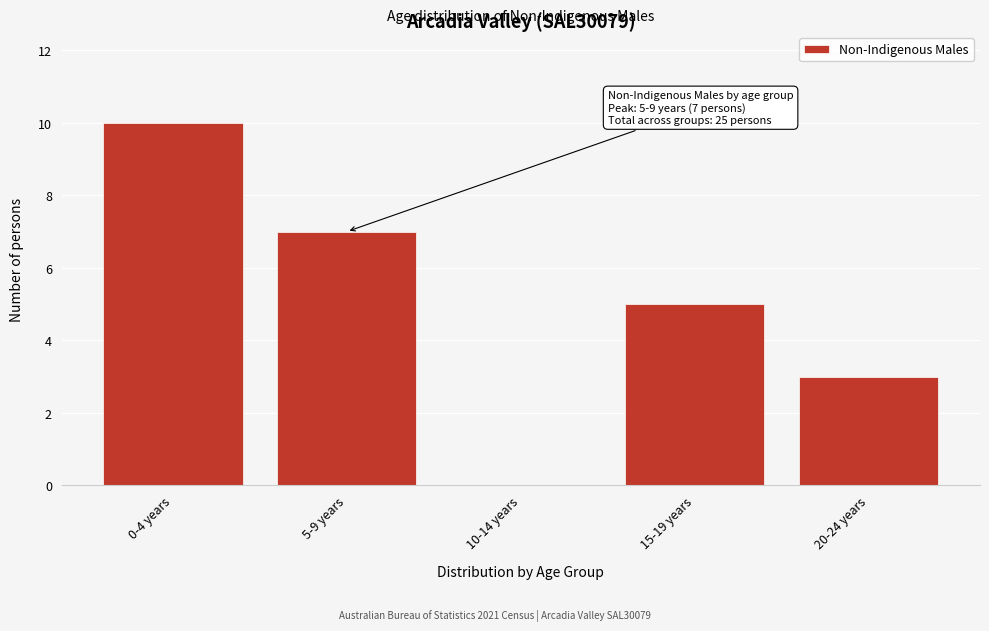

Reading left to right, transcribe all the data shown in this chart.

0-4 years=10	5-9 years=7	10-14 years=0	15-19 years=5	20-24 years=3